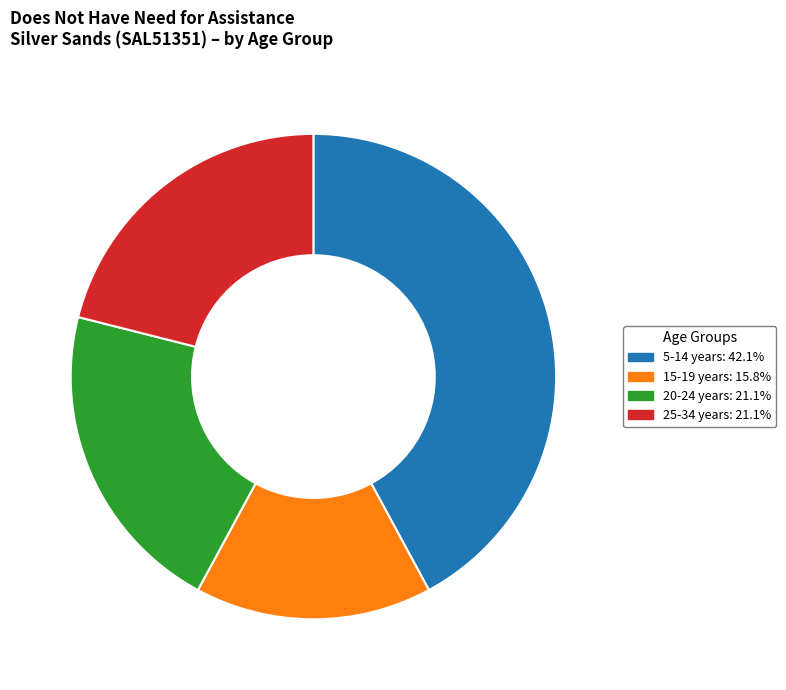

Does any single category account for the majority?

No